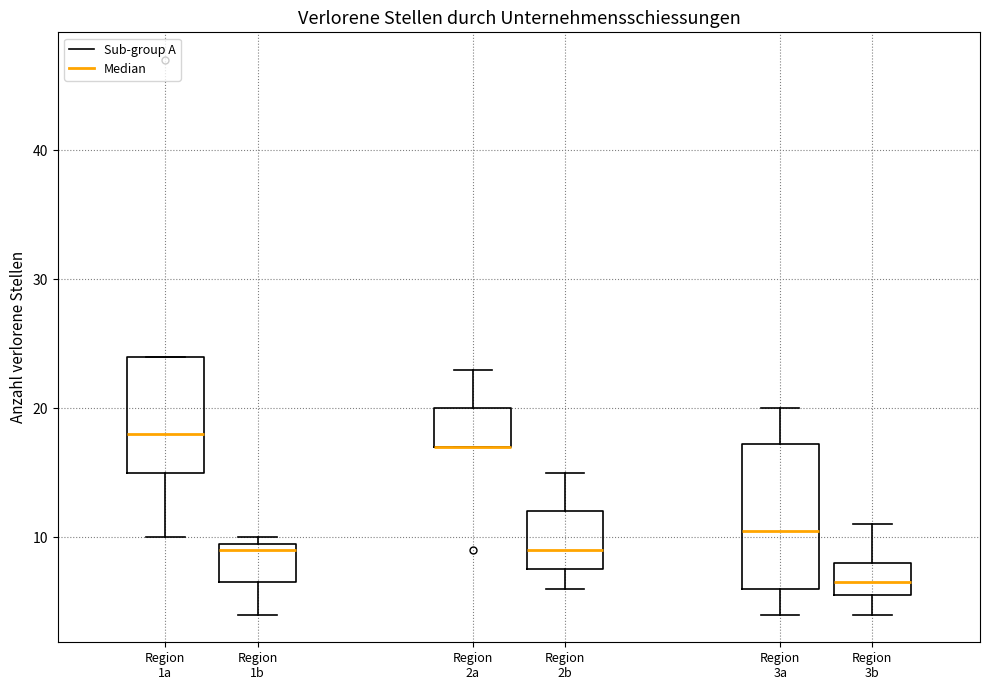

Where is the lower edge of the box for Region 2b on the y-axis? The values are not printed on the chart, so give them approximately, as read against the axis.

8